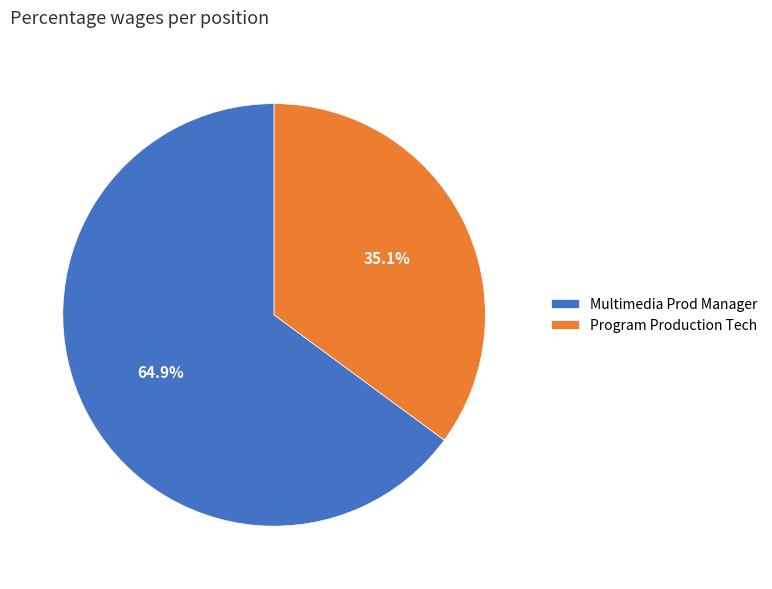

True or false: Program Production Tech accounts for 35% of the total.

True